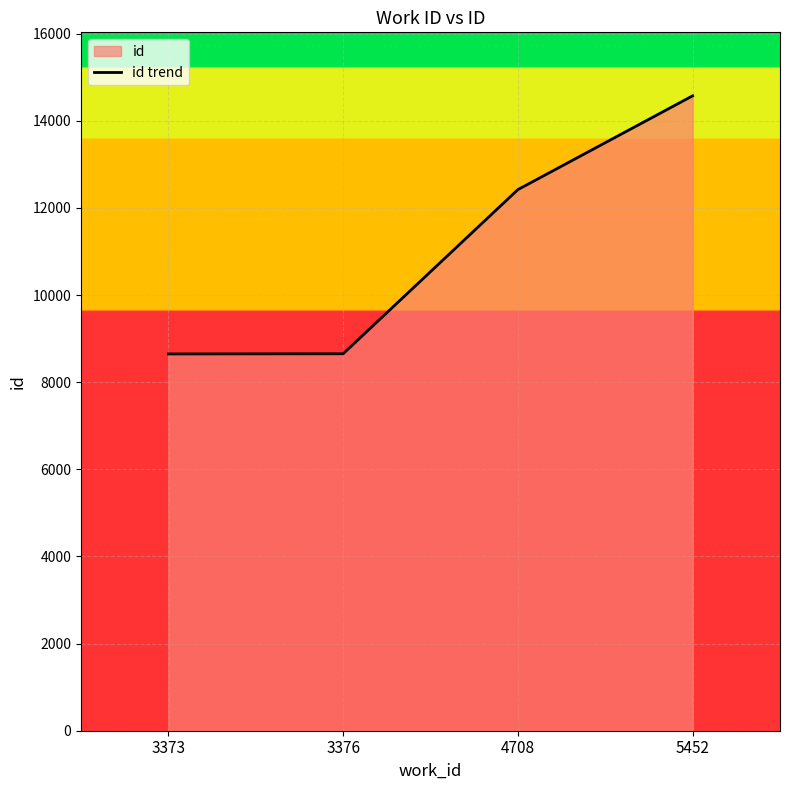

What is the smallest value displayed?

8649